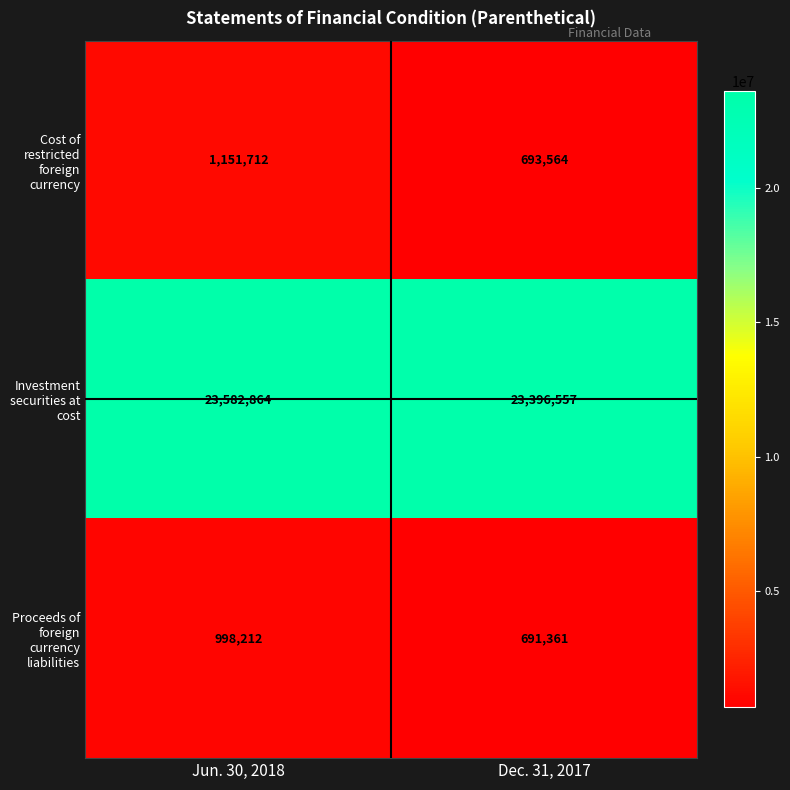

What is the sum of the Proceeds of foreign currency liabilities values at Jun. 30, 2018 and Dec. 31, 2017?

1689573